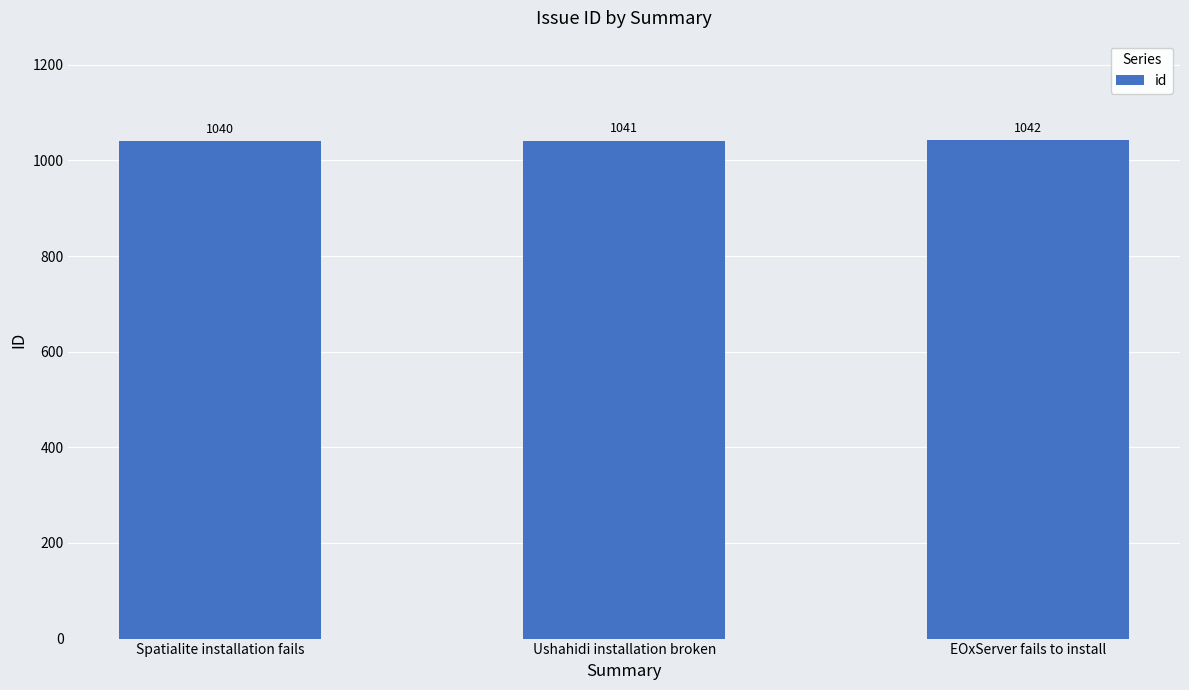

Read the value at Spatialite installation fails.

1040